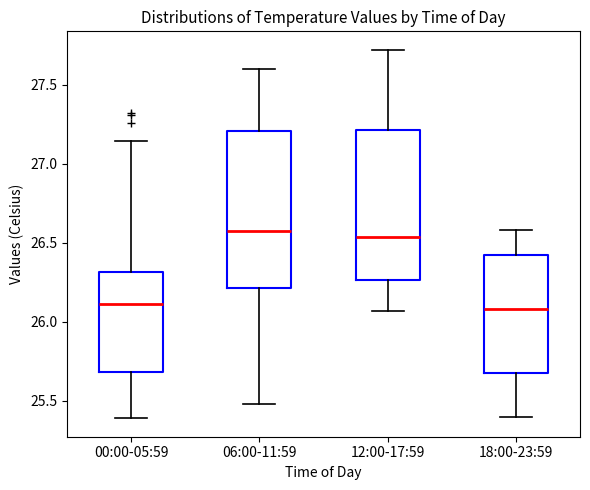

Reading left to right, read every box against the y-axis: the position of its median line, the range the box covers, and the ends of its whiskers. The values are not printed on the chart, so give them approximately, as read against the axis.

00:00-05:59: median 26.10, box 25.70 to 26.30, whiskers 25.40 to 27.15
06:00-11:59: median 26.60, box 26.20 to 27.20, whiskers 25.50 to 27.60
12:00-17:59: median 26.55, box 26.25 to 27.20, whiskers 26.05 to 27.70
18:00-23:59: median 26.10, box 25.70 to 26.40, whiskers 25.40 to 26.60